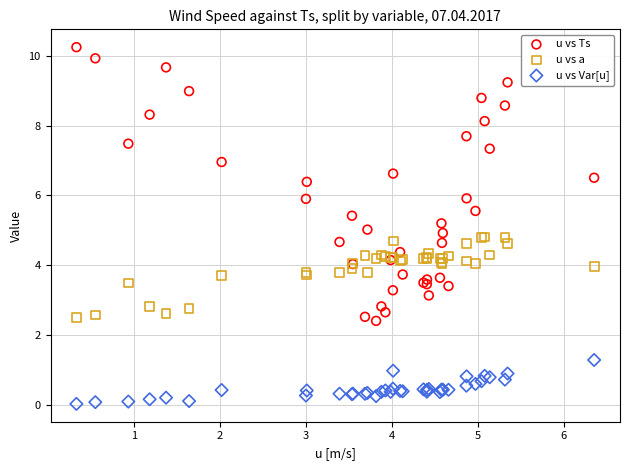

Which series has the widest spread of Y values?

u vs Ts